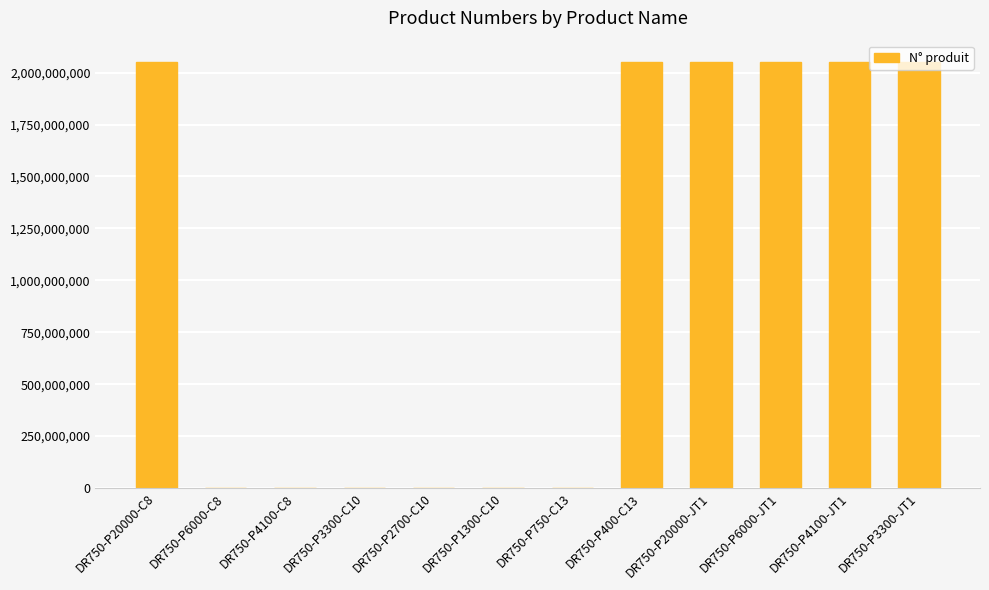

Count the number of data series in this chart.

1